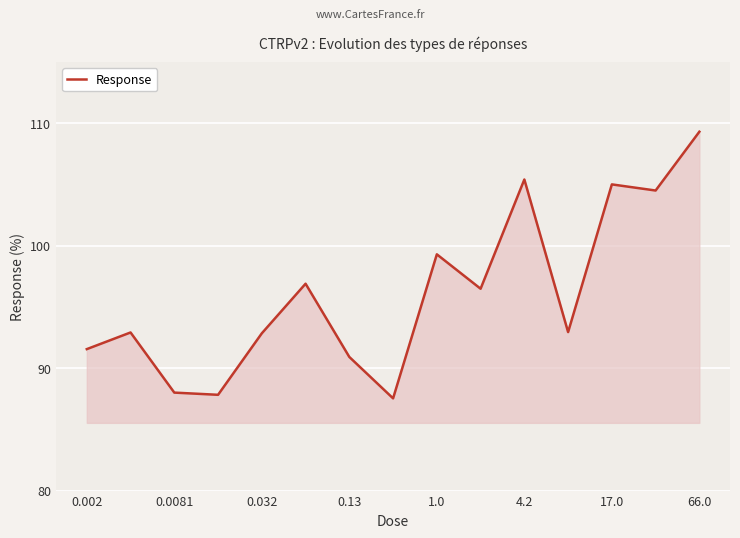

How many interior local peaks (higher than both neighbors) does the data have?

5